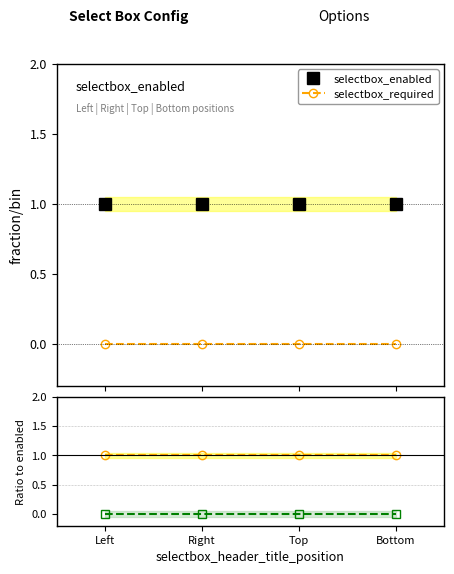

Reading right to left, list all the values displayed in this chart.

selectbox_enabled: 1	1	1	1
selectbox_required: 0	0	0	0